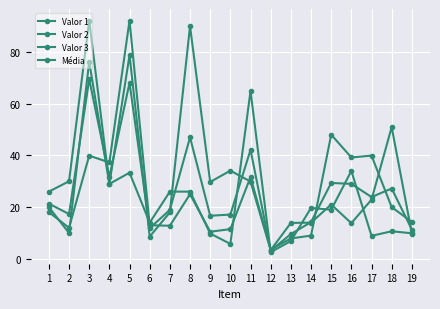

Does the chart have visible grid lines?

Yes